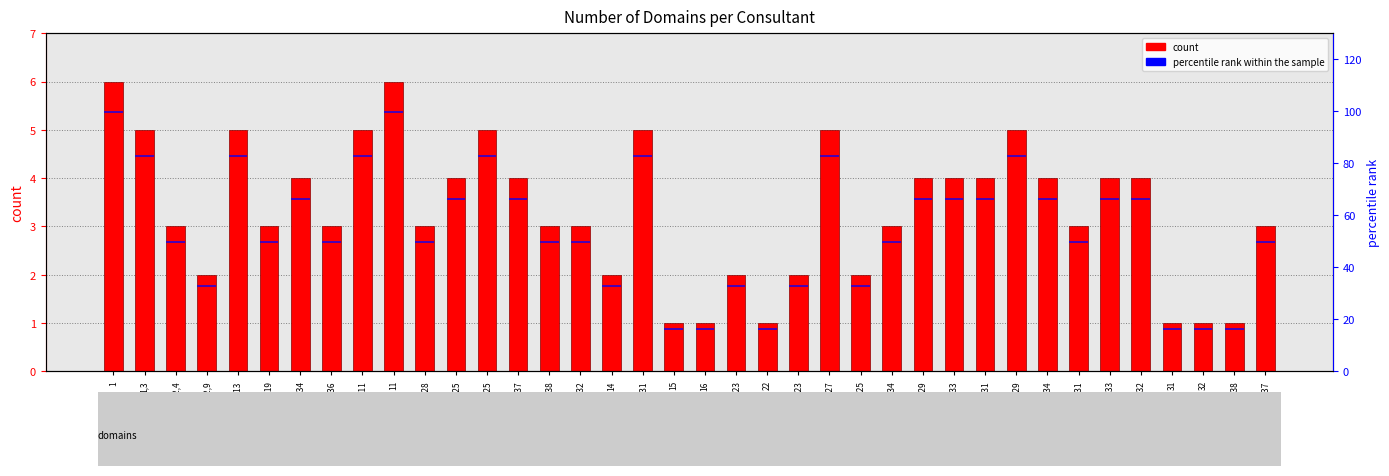

Is it true that percentile rank within the sample equals 0.8 at 24,25,34?

True